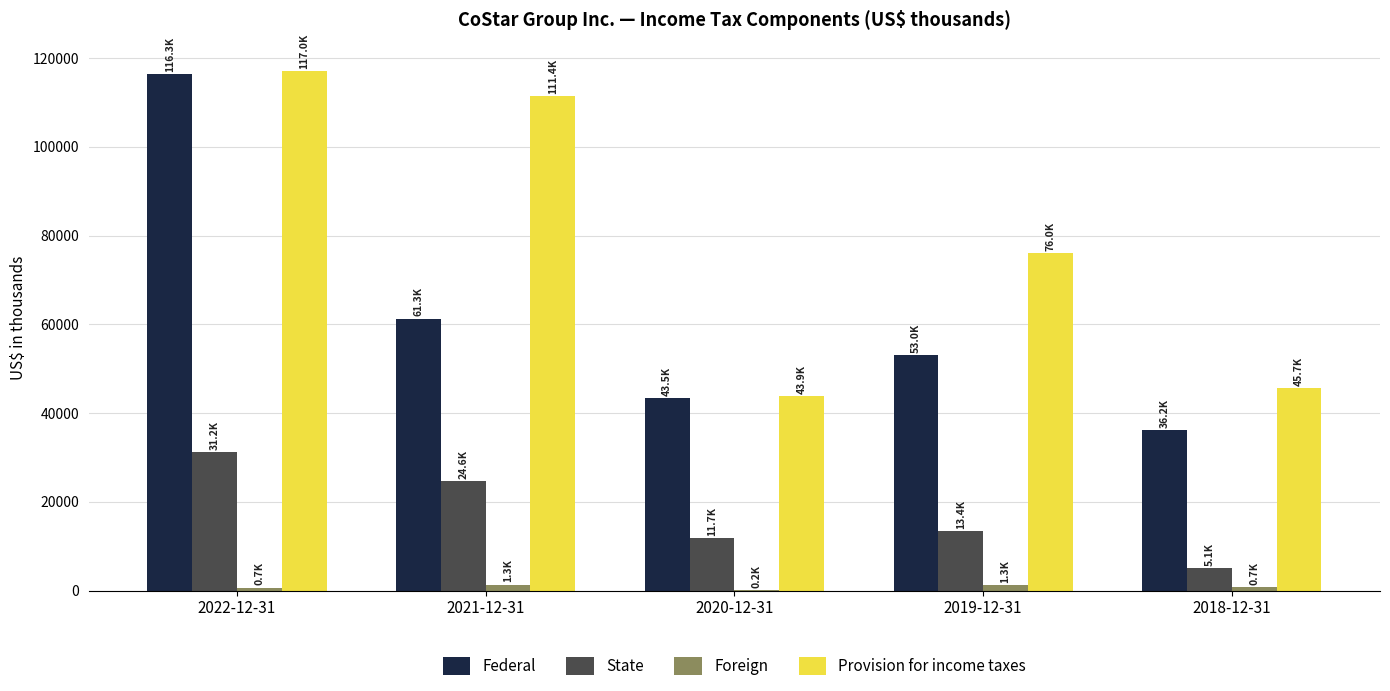

At which category does the chart reach its peak across all series?

2022-12-31